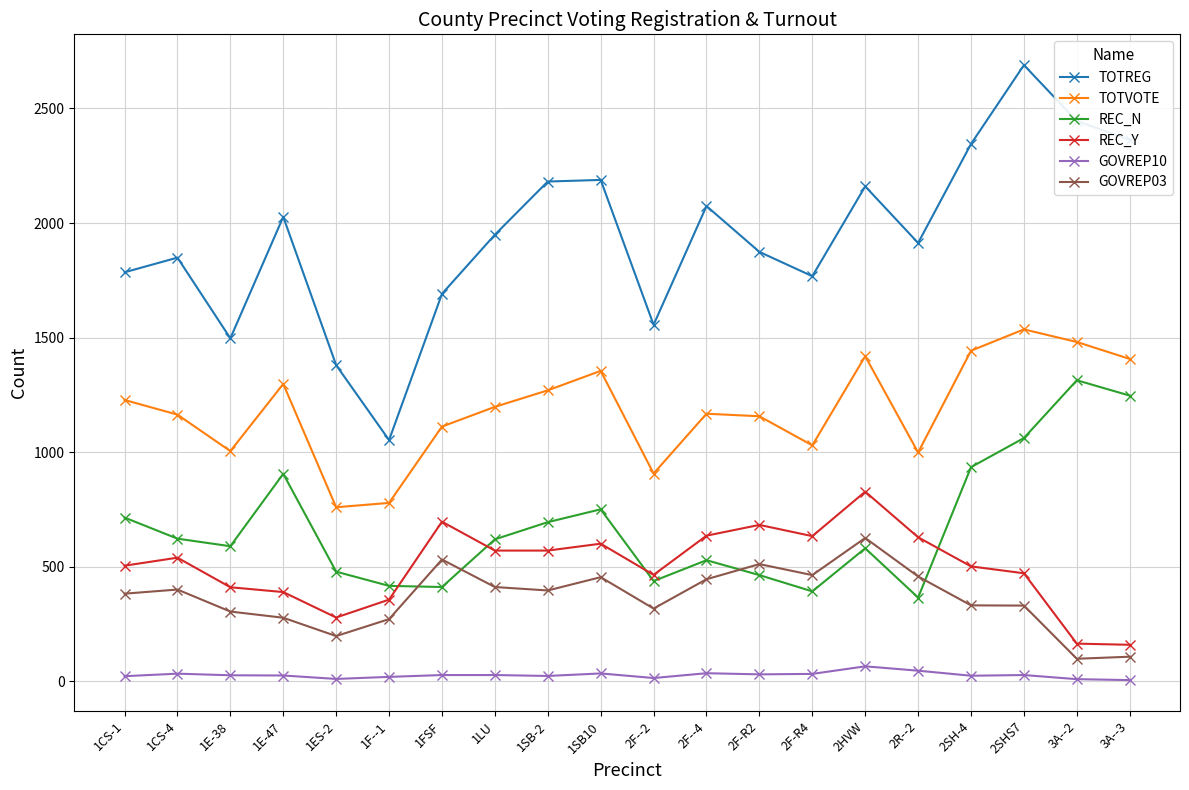

Is this an area chart (filled region under the line)?

No